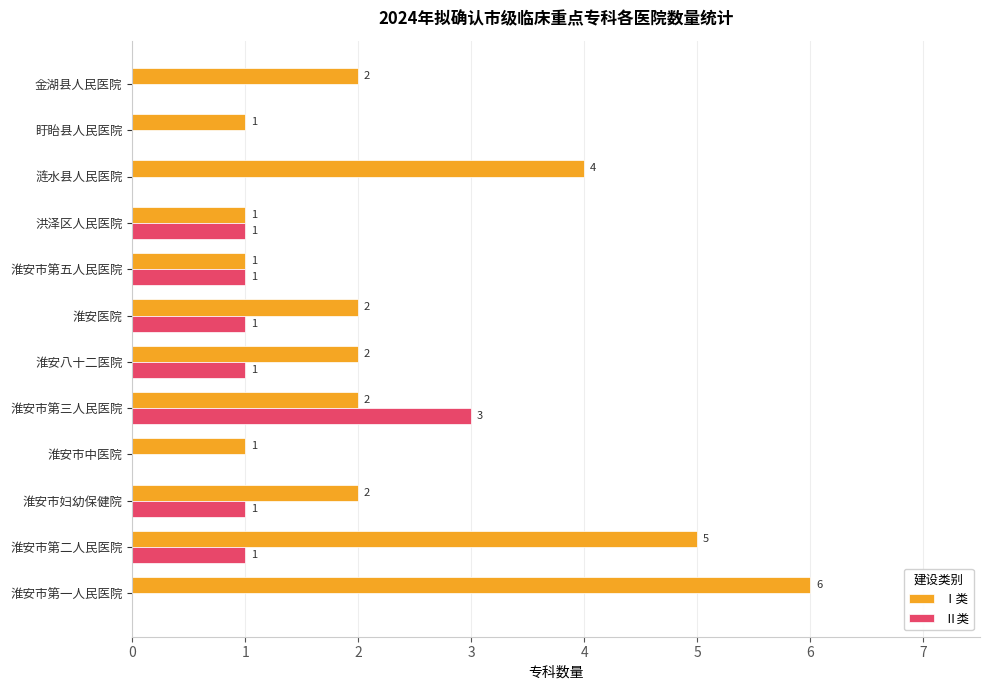

The Ⅰ类 series shows 1 at 洪泽区人民医院. True or false?

True